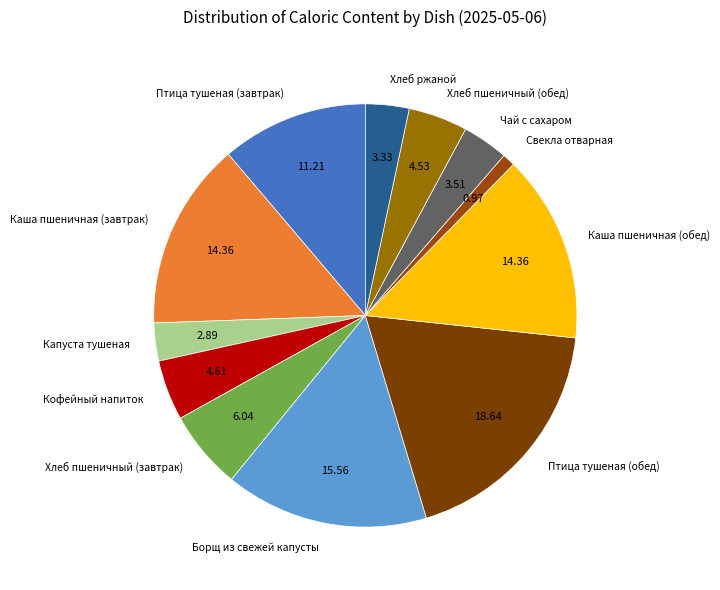

Is there any slice that represents more than half of the pie?

No